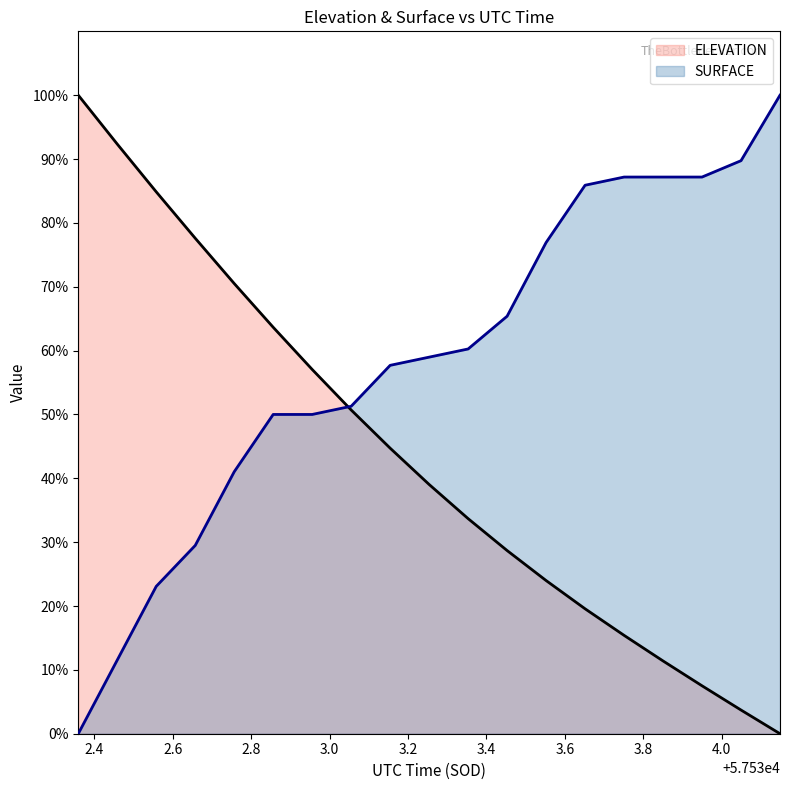

Which series has the widest spread of values?

ELEVATION